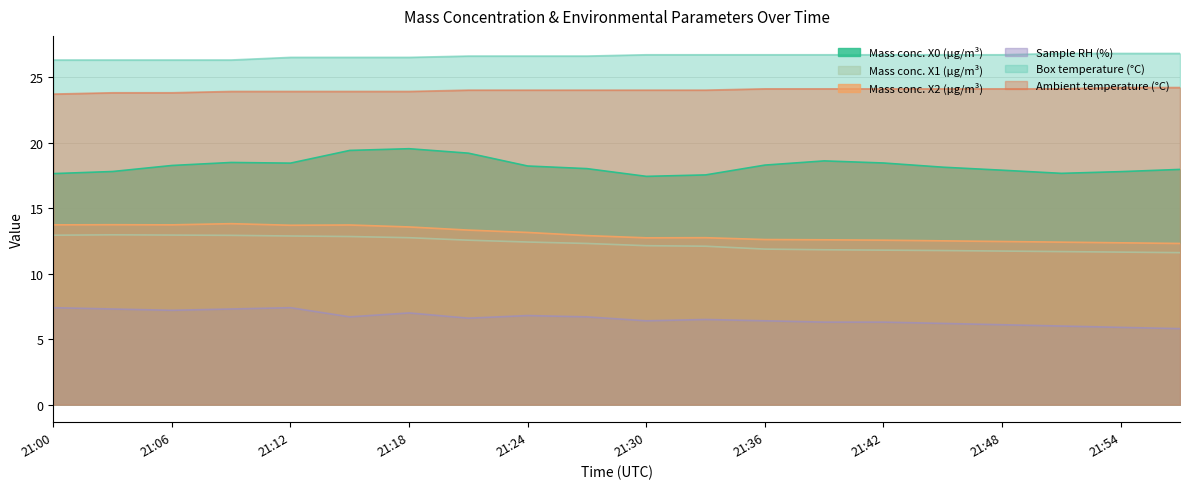

True or false: U1_M11 and X1_M11 intersect in this chart.

False